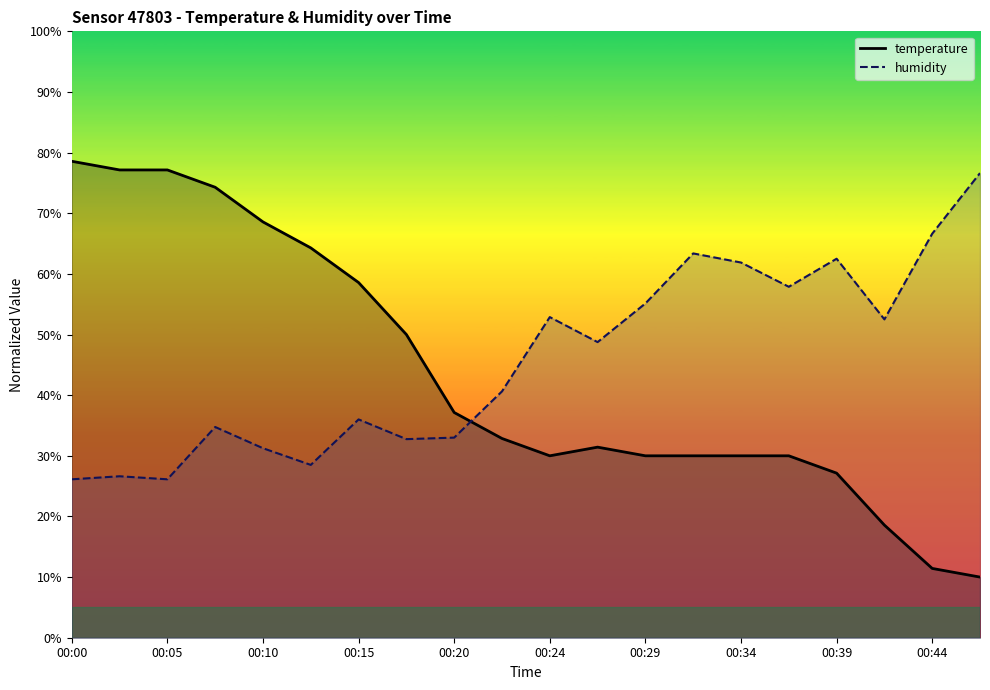

At 00:47, list the series in order from largest to smallest.

humidity, temperature